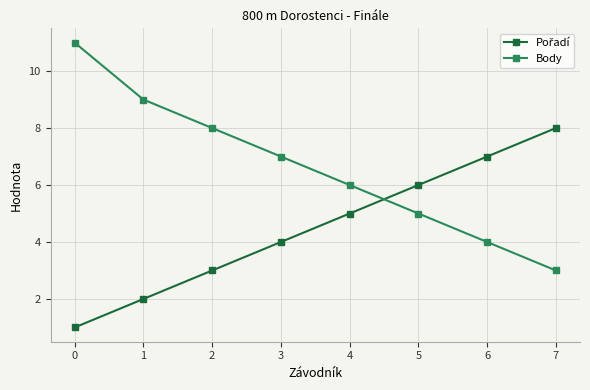

Which series changed the most between 0 and 2?

Body